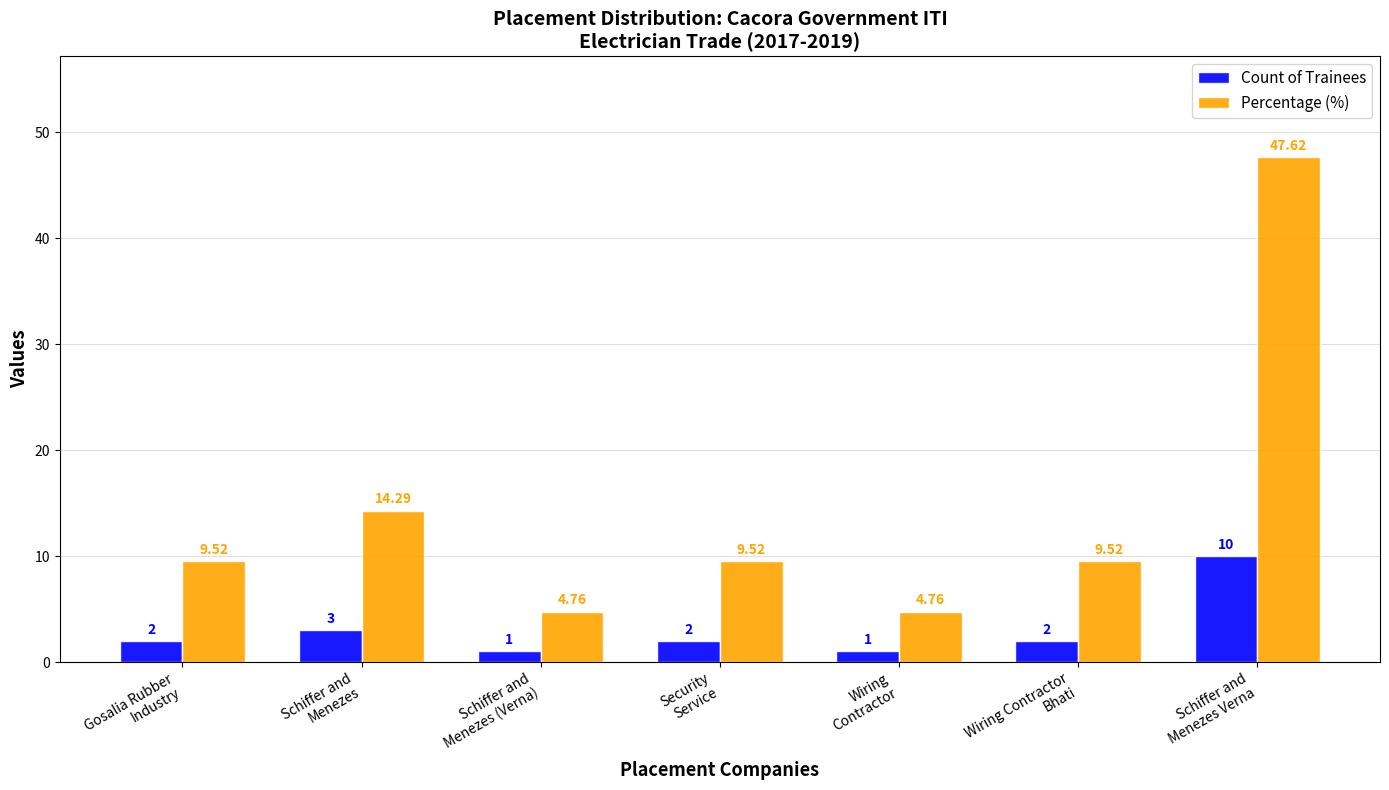

What is the difference between the maximum and minimum values in the Count of Trainees series?

9.0